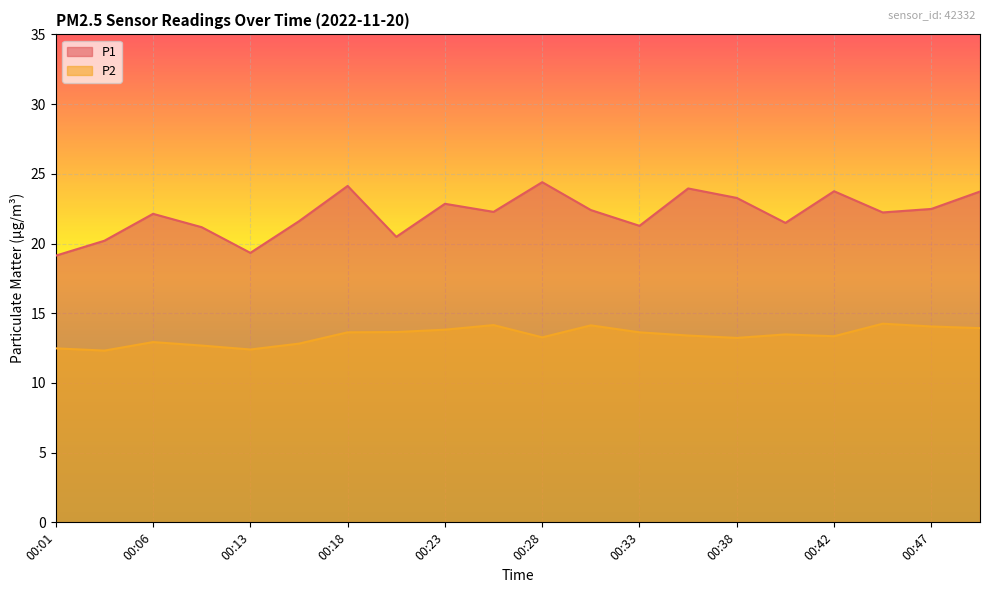

What is the difference between the maximum and minimum values in the P2 series?

1.9